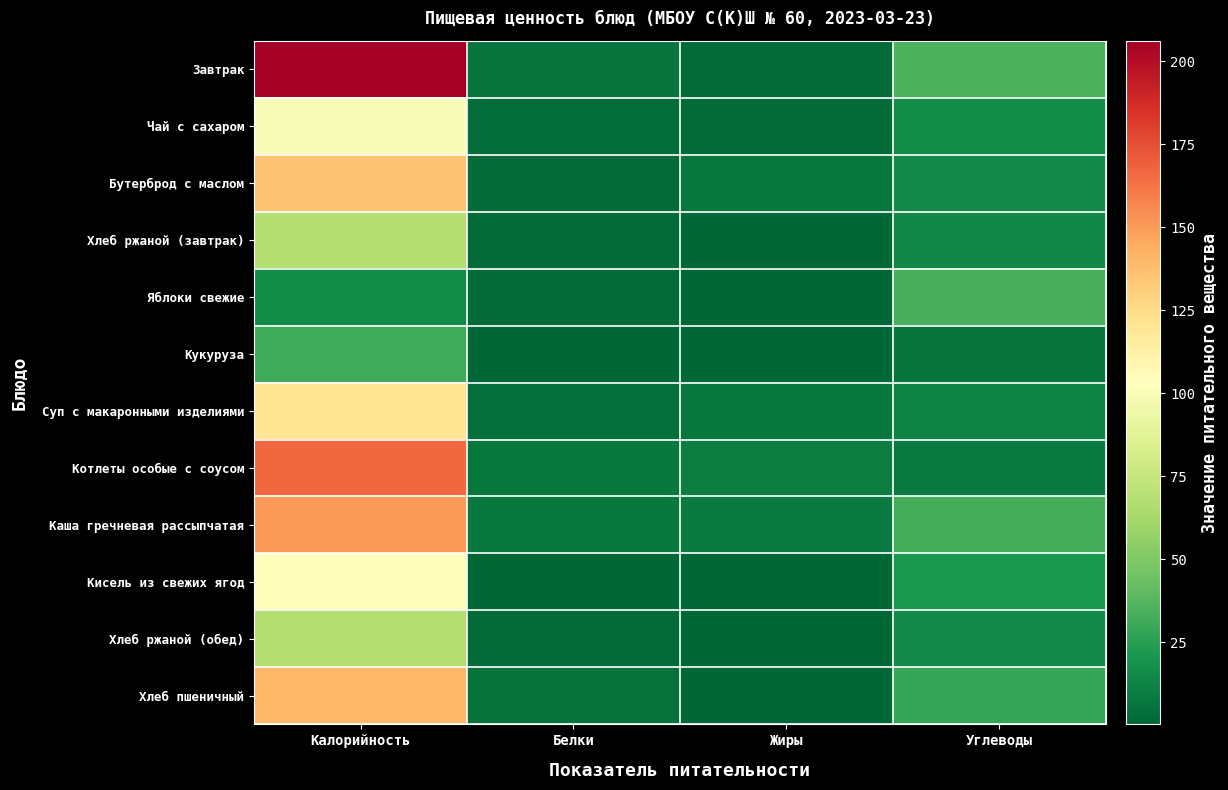

Reading left to right, extract all data points from this chart.

Завтрак: Калорийность=206.2	Белки=6.2	Жиры=2.2	Углеводы=34.9
Чай с сахаром: Калорийность=100.6	Белки=3.2	Жиры=2.7	Углеводы=15.9
Бутерброд с маслом: Калорийность=136.0	Белки=2.4	Жиры=7.5	Углеводы=14.9
Хлеб ржаной (завтрак): Калорийность=68.0	Белки=2.0	Жиры=1.0	Углеводы=14.0
Яблоки свежие: Калорийность=15.6	Белки=2.4	Жиры=0.8	Углеводы=33.6
Кукуруза: Калорийность=31.0	Белки=1.0	Жиры=1.0	Углеводы=6.0
Суп с макаронными изделиями: Калорийность=120.1	Белки=3.9	Жиры=6.8	Углеводы=11.6
Котлеты особые с соусом: Калорийность=166.3	Белки=8.3	Жиры=10.7	Углеводы=8.6
Каша гречневая рассыпчатая: Калорийность=150.0	Белки=7.5	Жиры=8.4	Углеводы=32.6
Кисель из свежих ягод: Калорийность=103.1	Белки=0.7	Жиры=0.3	Углеводы=20.8
Хлеб ржаной (обед): Калорийность=68.0	Белки=2.0	Жиры=1.0	Углеводы=15.0
Хлеб пшеничный: Калорийность=140.0	Белки=5.0	Жиры=1.0	Углеводы=29.0